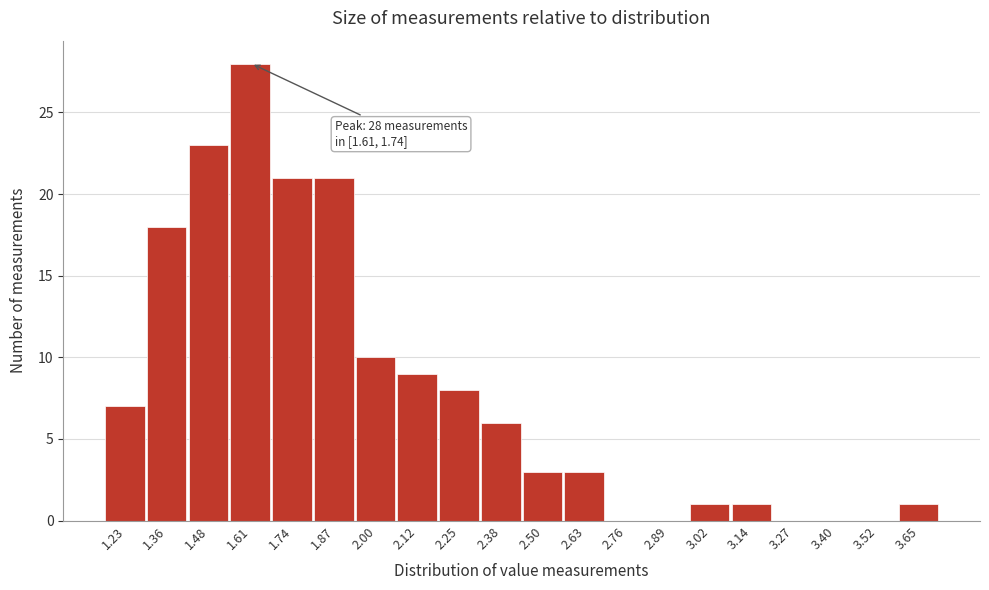

Reading left to right, transcribe all the data shown in this chart.

1.23=7	1.36=18	1.48=23	1.61=28	1.74=21	1.87=21	2.00=10	2.12=9	2.25=8	2.38=6	2.50=3	2.63=3	2.76=0	2.89=0	3.02=1	3.14=1	3.27=0	3.40=0	3.52=0	3.65=1